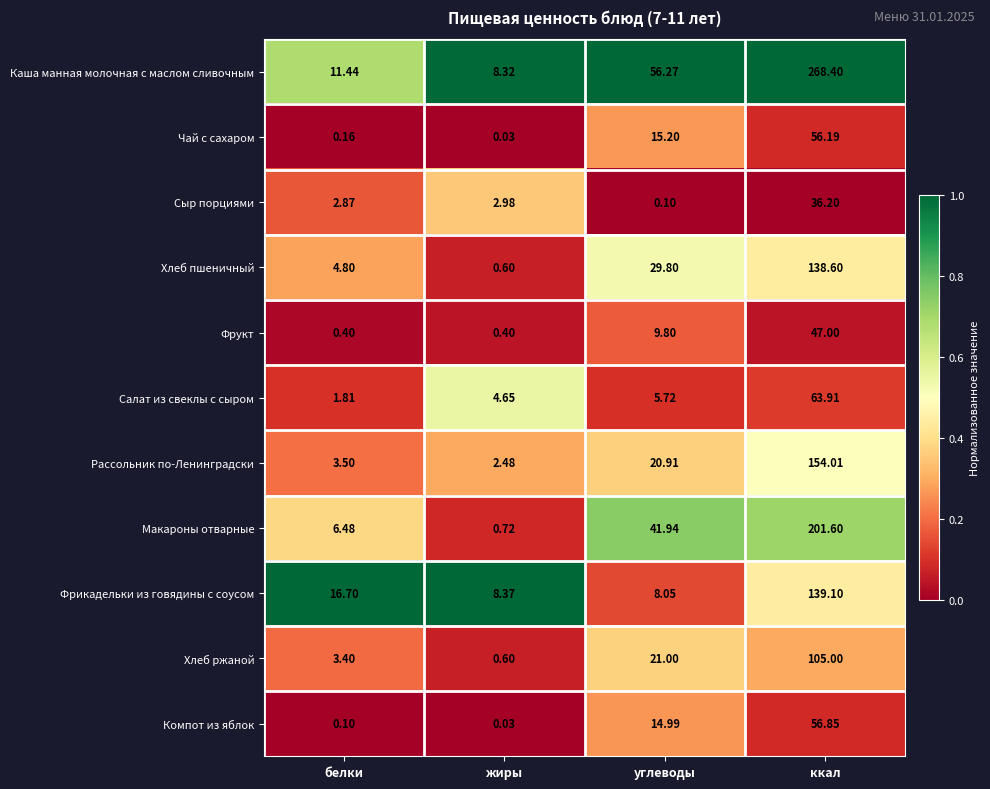

Which category has the highest value across all series?

ккал